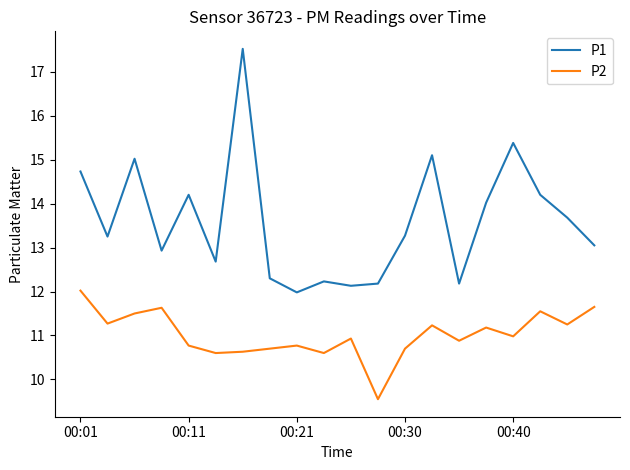

Rank the series by their maximum value, from highest to lowest.

P1, P2